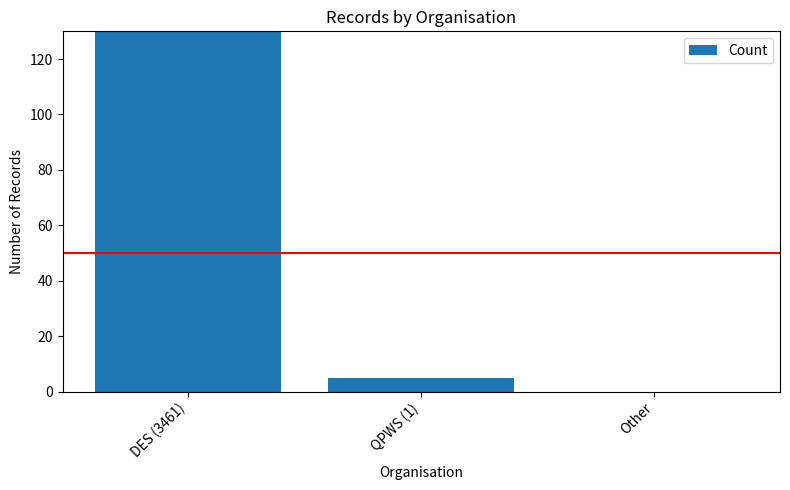

List the labels in order of value, largest first.

DES (3461), QPWS (1), Other